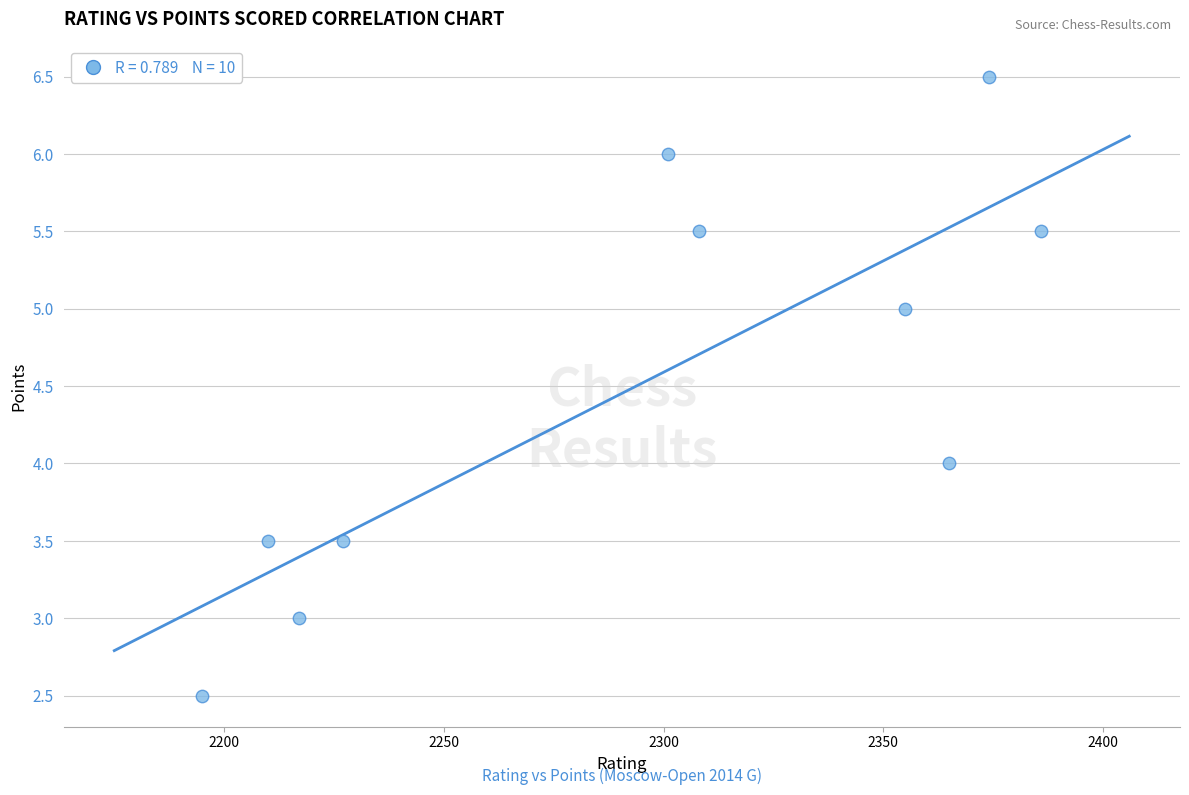

What is the average Y value?

4.5